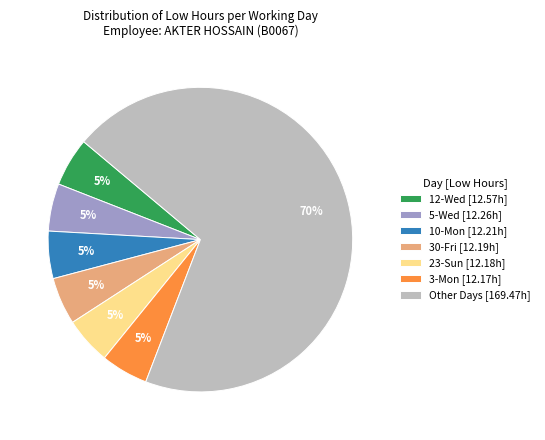

Is the sum of Other Days [169.47h] and 3-Mon [12.17h] greater than half?

Yes